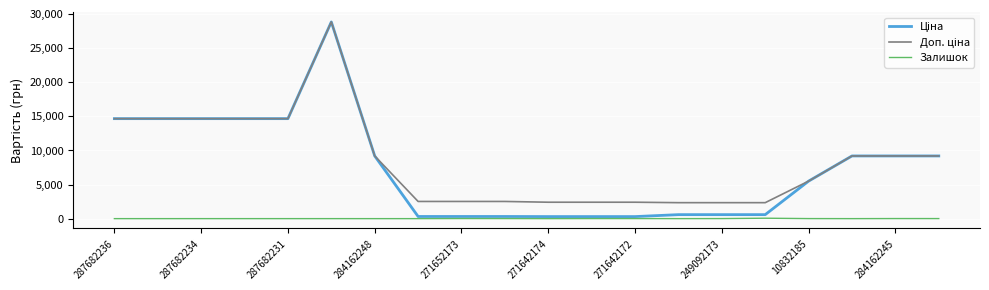

What is the greatest value displayed?

28821.8